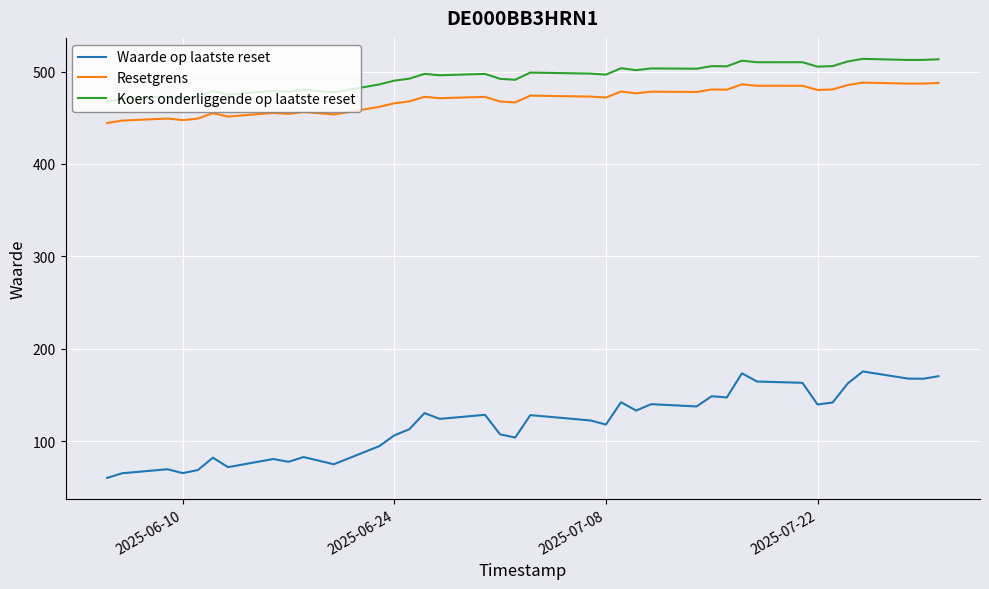

Which series has the widest spread of values?

Waarde op laatste reset